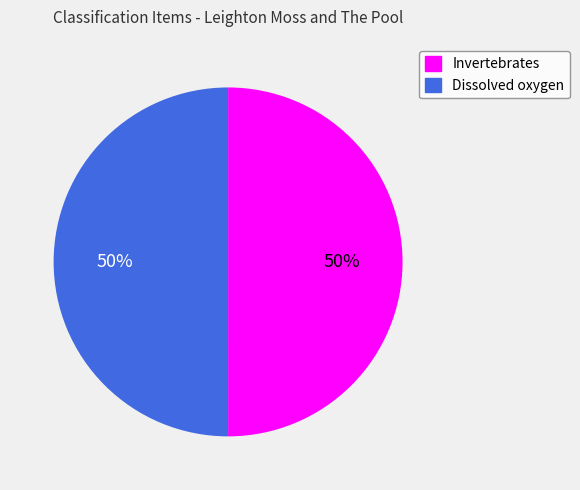

What percentage is the Invertebrates slice, to the nearest percent?

50%